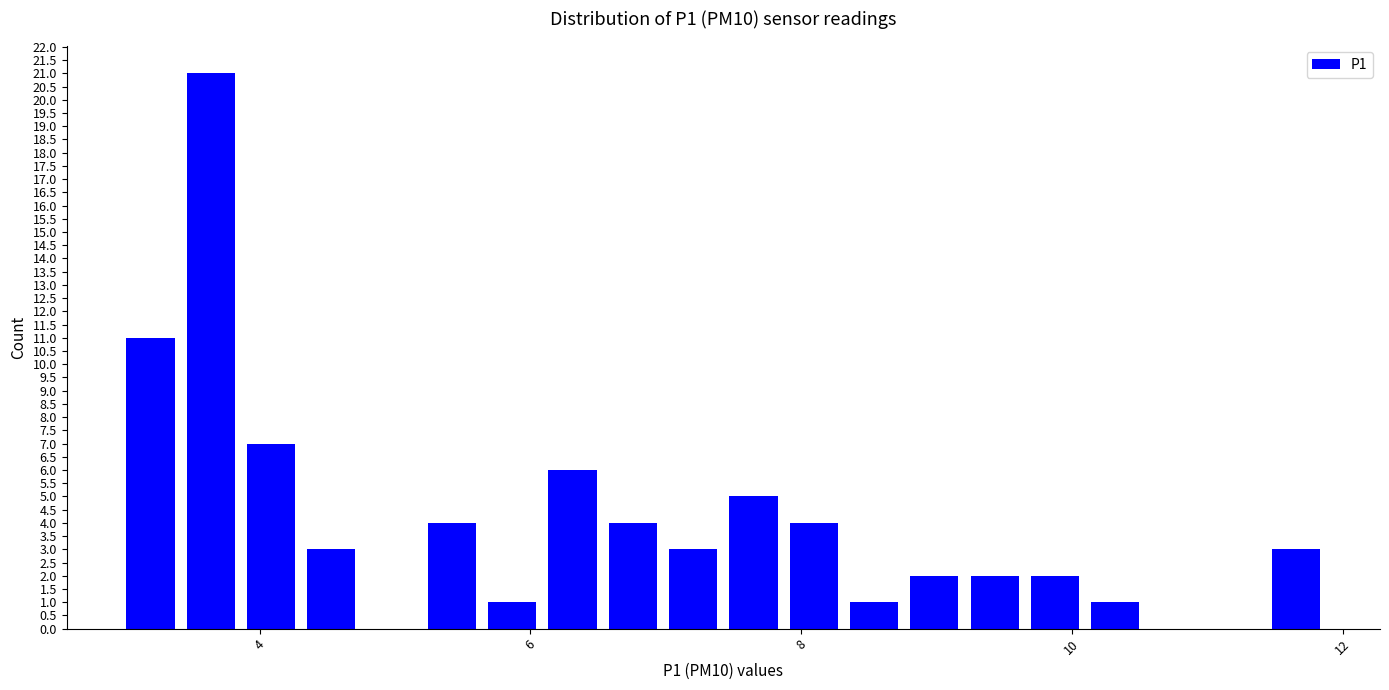

Read against the x-axis, roughly where is the centre of the tallest bar?

3.6